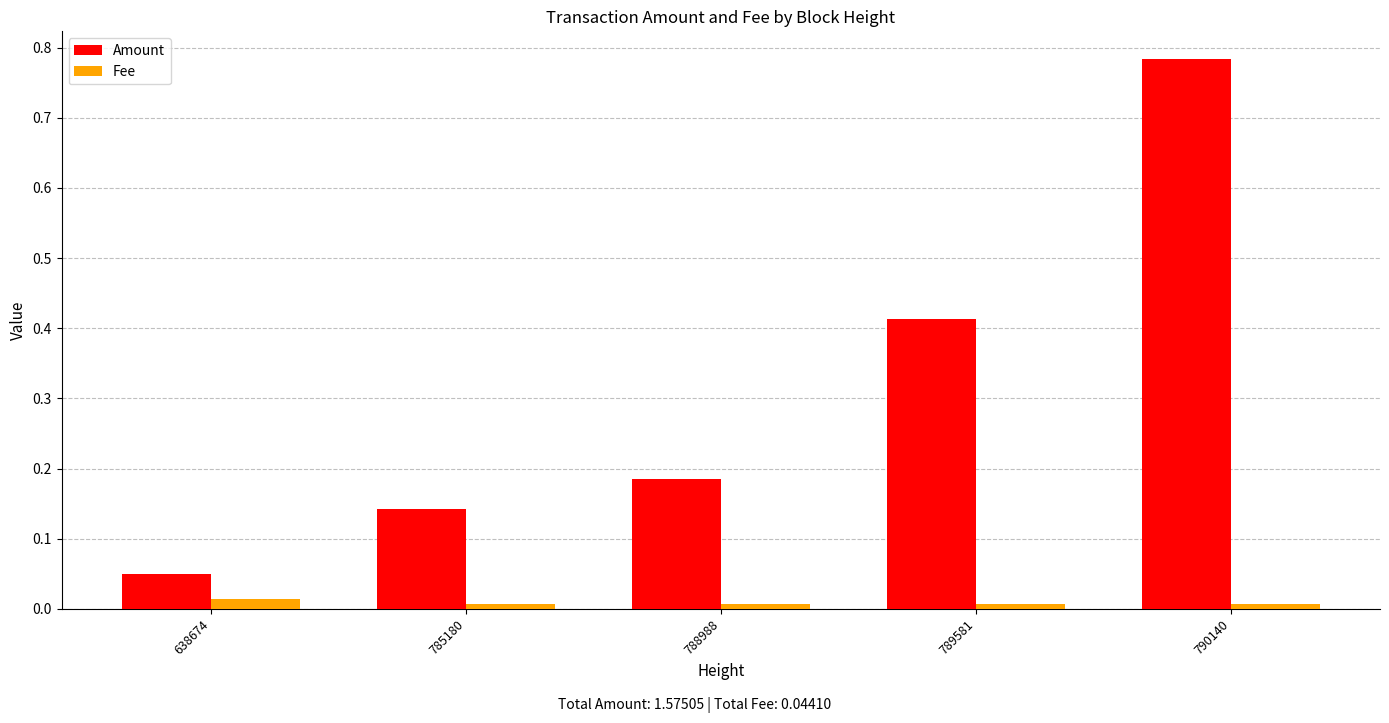

At how many categories does at least one series exceed 0?

5